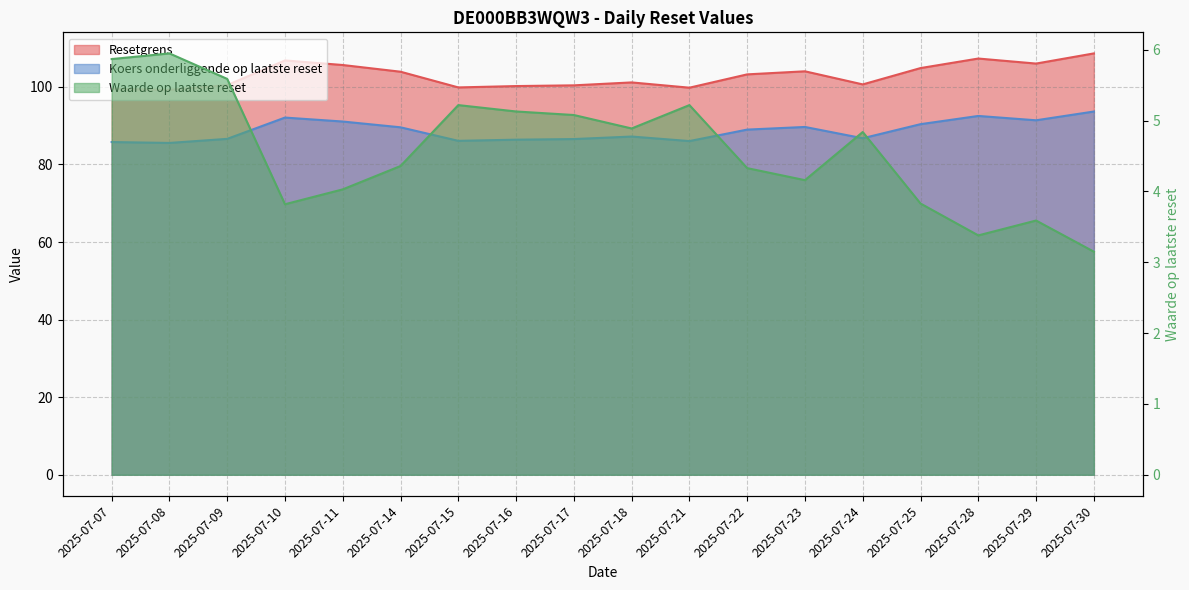

Rank the series by their maximum value, from lowest to highest.

Waarde op laatste reset, Koers onderliggende op laatste reset, Resetgrens